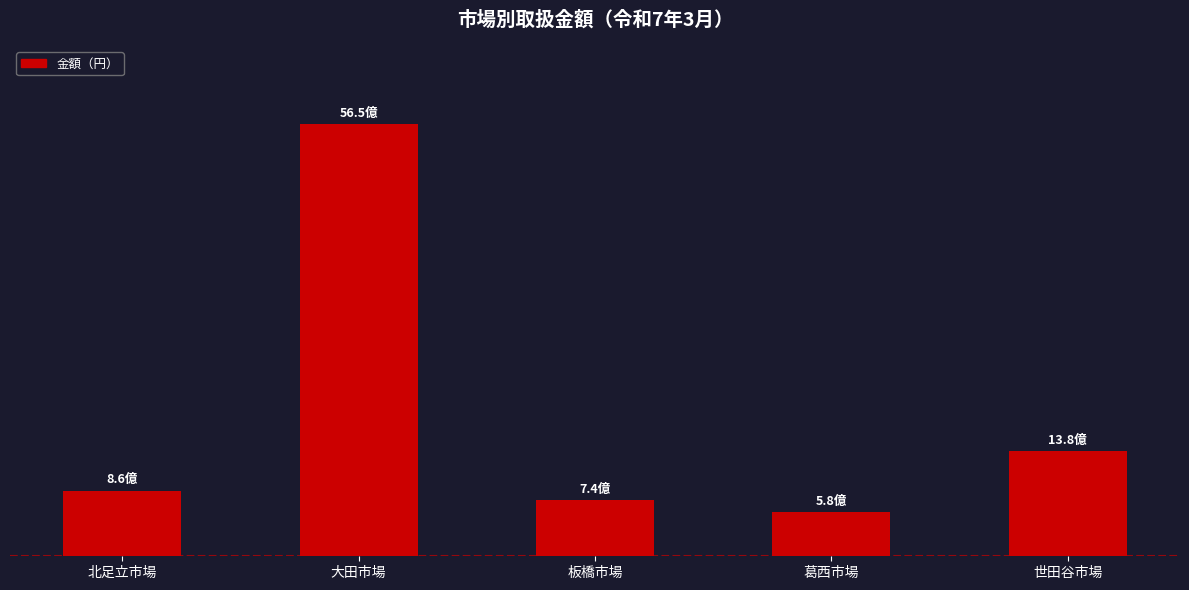

Does the chart contain any negative values?

No